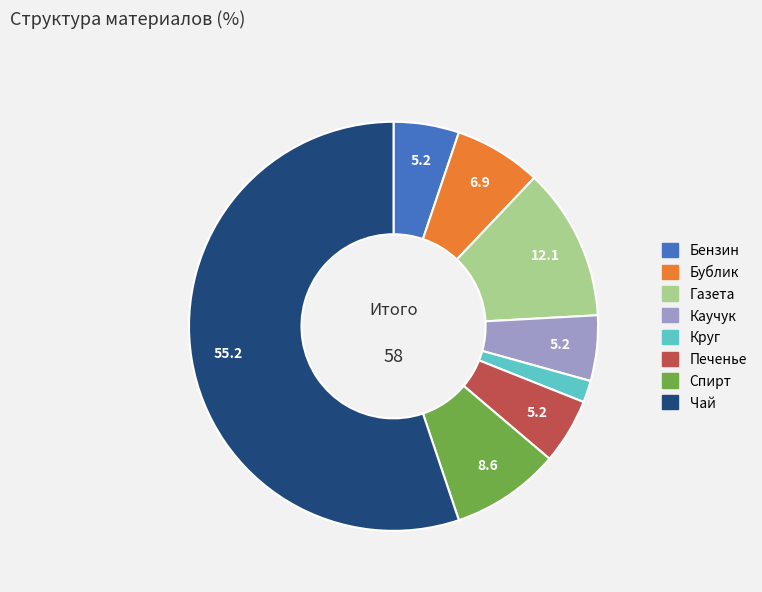

Is there any slice that represents more than half of the pie?

Yes